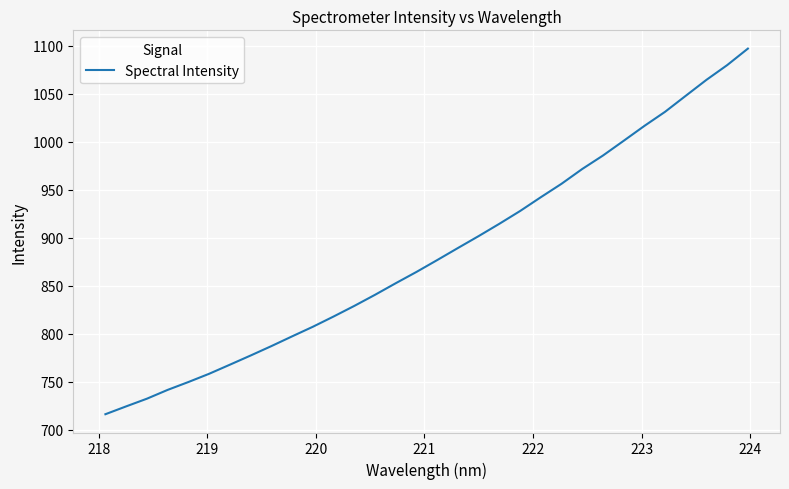

What is the maximum value shown in the chart?

1096.8